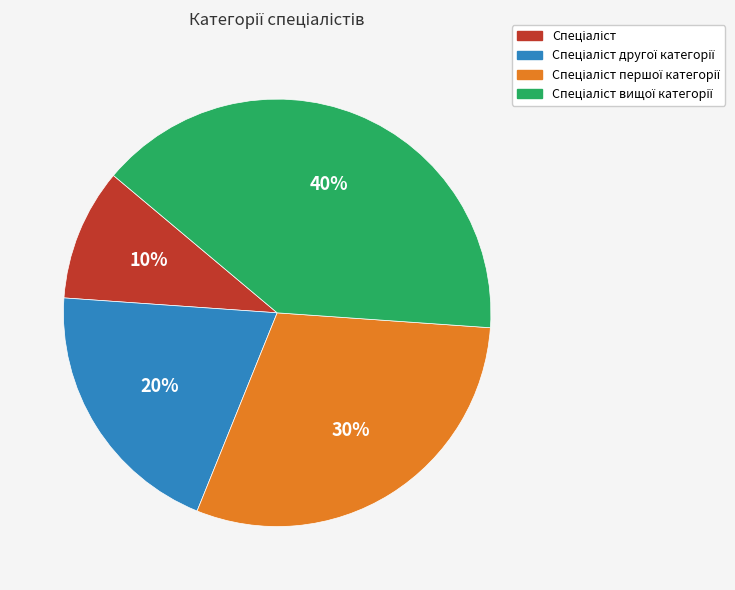

Does any single category account for the majority?

No